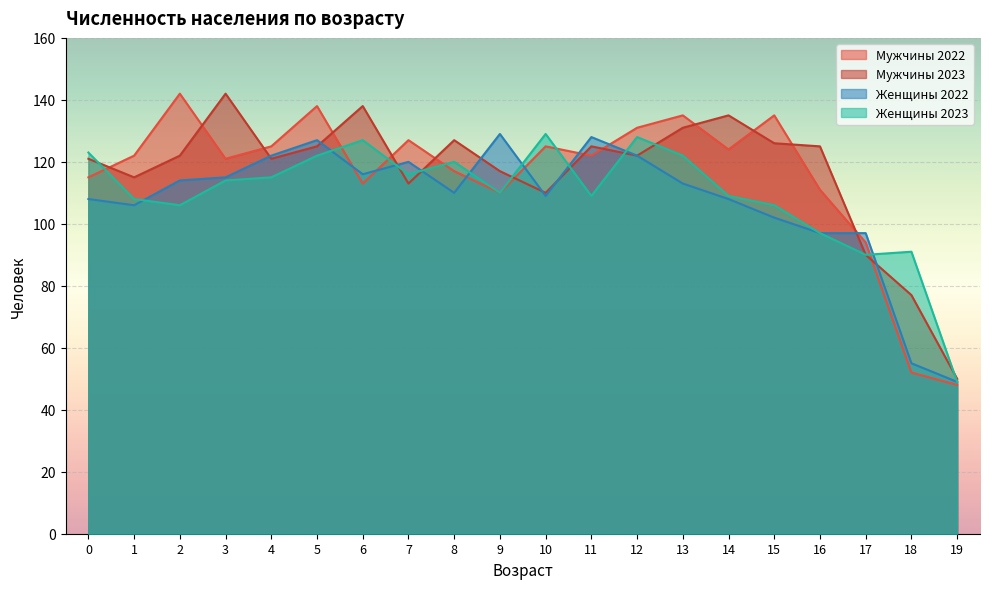

Reading right to left, list all the values displayed in this chart.

Мужчины 2022: 48	52	94	111	135	124	135	131	122	125	110	117	127	113	138	125	121	142	122	115
Мужчины 2023: 50	77	90	125	126	135	131	122	125	110	117	127	113	138	125	121	142	122	115	121
Женщины 2022: 49	55	97	97	102	108	113	122	128	109	129	110	120	116	127	122	115	114	106	108
Женщины 2023: 49	91	90	97	106	109	122	128	109	129	110	120	116	127	122	115	114	106	108	123